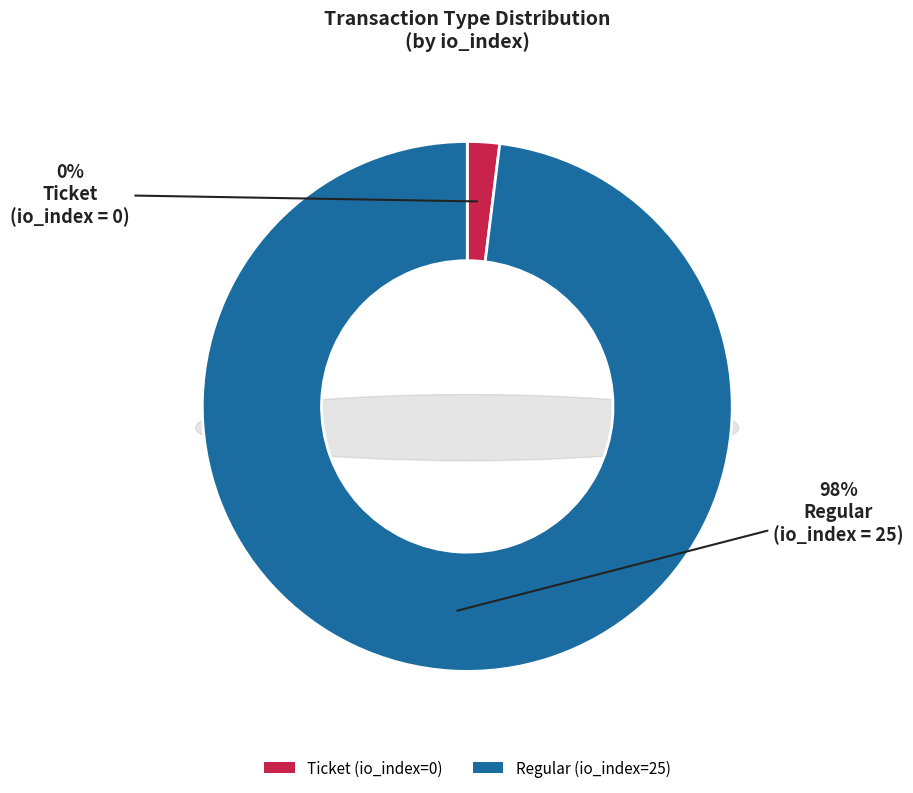

Which has a higher value, Ticket or Regular?

Regular